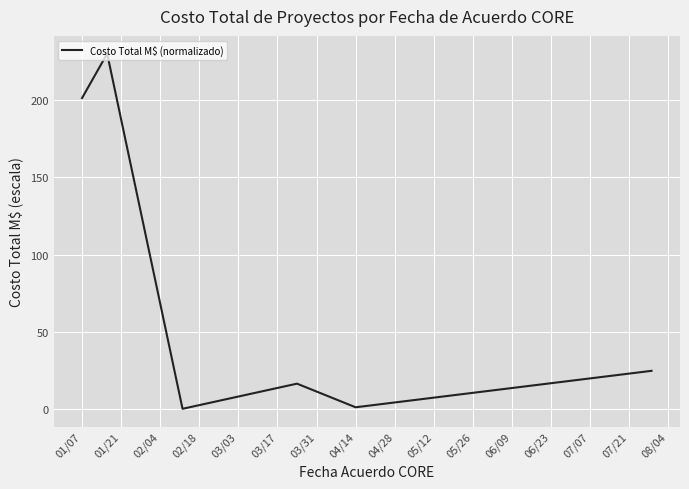

What is the difference between the maximum and minimum values?

229.6